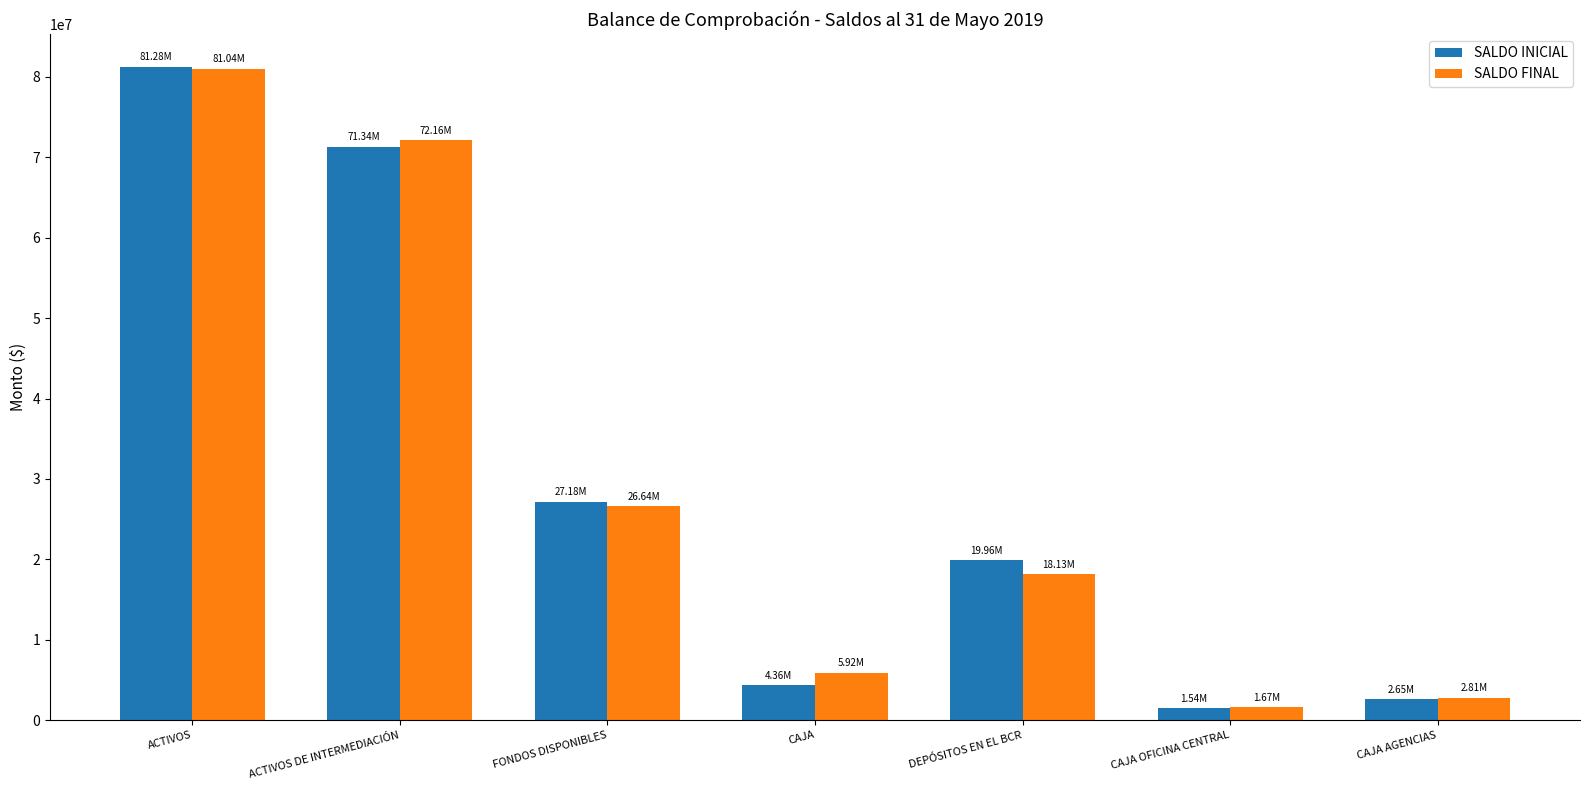

Which series has the largest range (max minus min)?

SALDO INICIAL